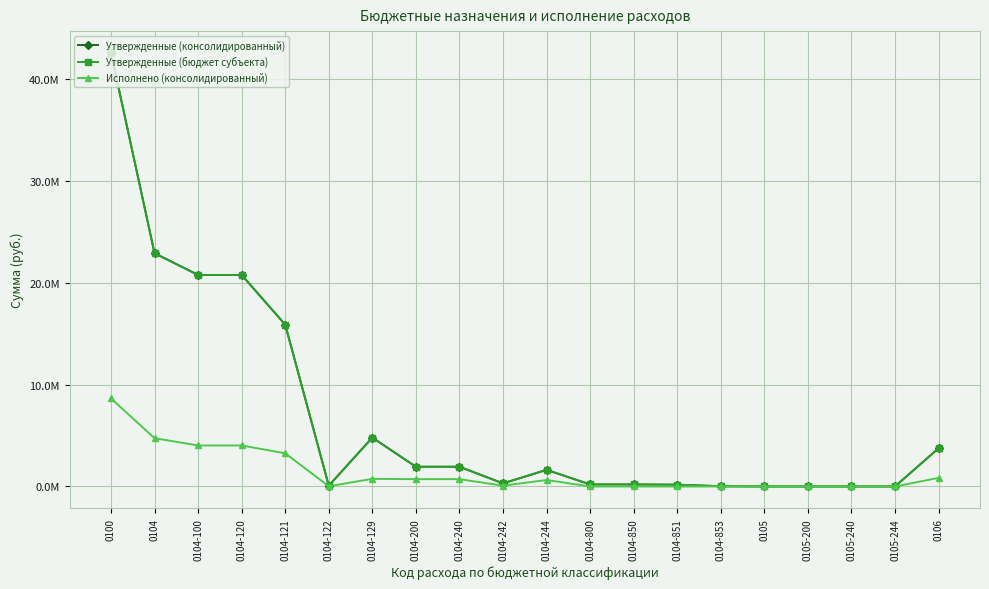

True or false: Утвержденные (бюджет субъекта) and Исполнено (консолидированный) cross at least once.

False